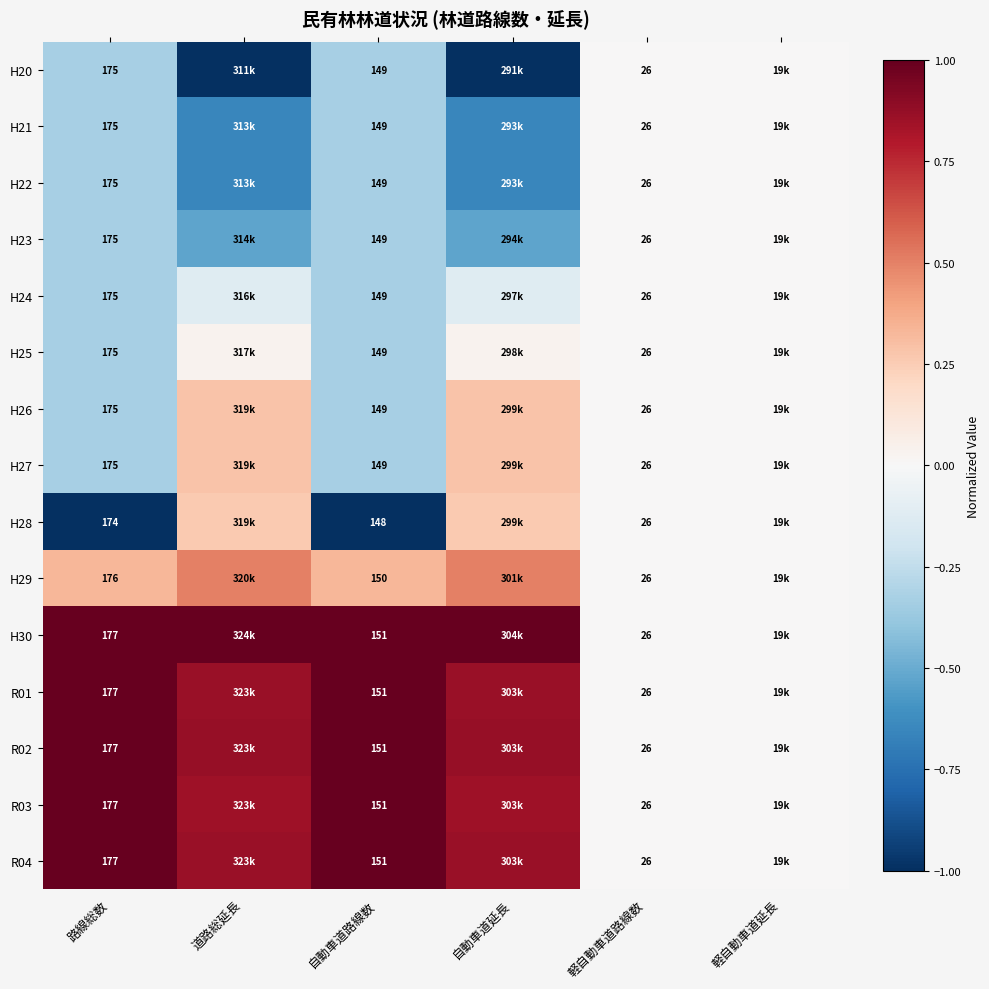

Count the H26 values in the range 0 to 1.

4